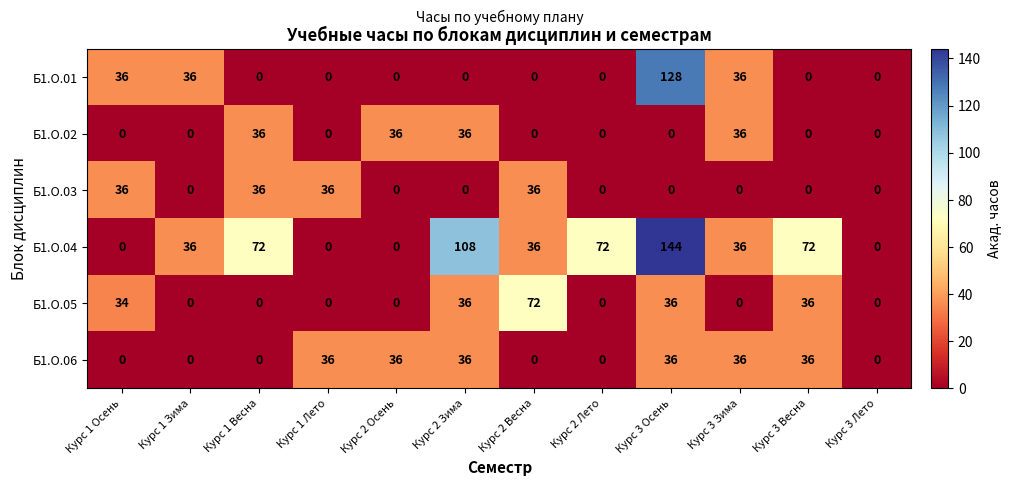

The Б1.О.04 series shows 0 at Курс 3 Лето. True or false?

True